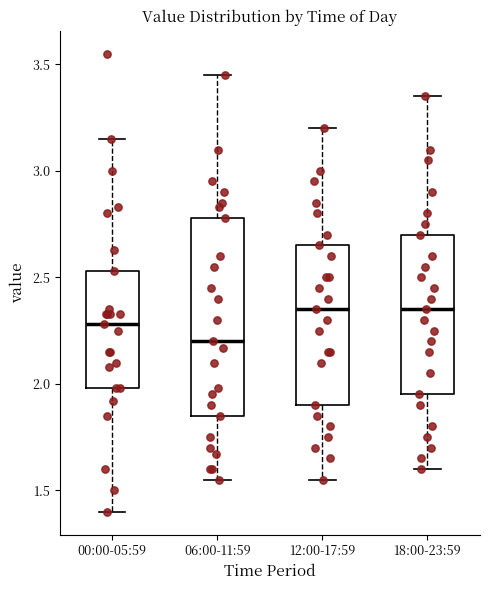

Reading left to right, transcribe this box plot: for each box, give where its median line is, the range the box spans, and where its two whiskers end, as read against the y-axis. The values are not printed on the chart, so give them approximately, as read against the axis.

00:00-05:59: median 2.30, box 2.00 to 2.55, whiskers 1.40 to 3.15
06:00-11:59: median 2.20, box 1.85 to 2.80, whiskers 1.55 to 3.45
12:00-17:59: median 2.35, box 1.90 to 2.65, whiskers 1.55 to 3.20
18:00-23:59: median 2.35, box 1.95 to 2.70, whiskers 1.60 to 3.35